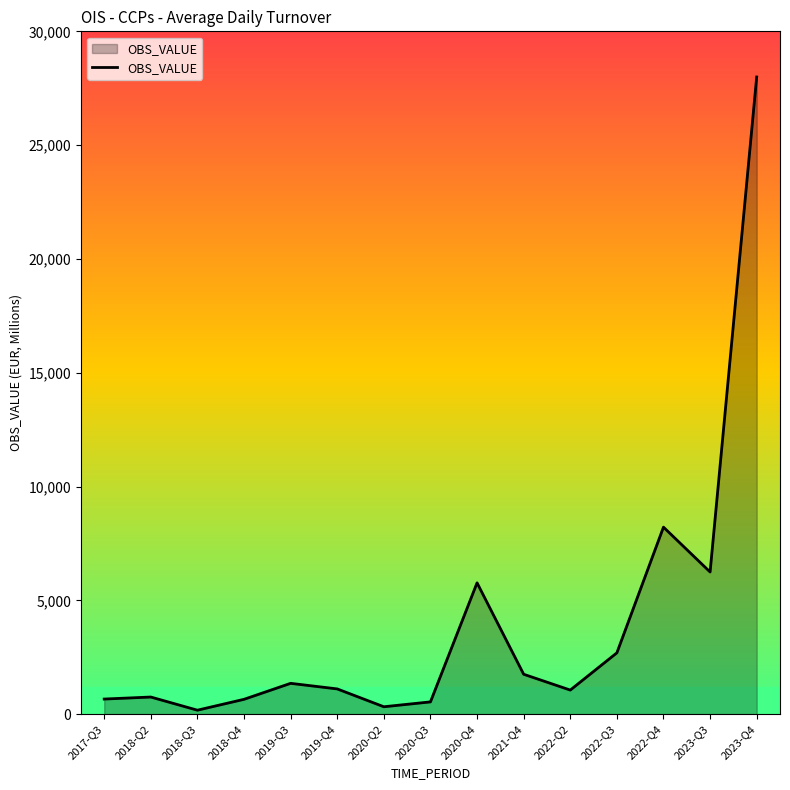

The value at 2020-Q4 is 5769.6. True or false?

True